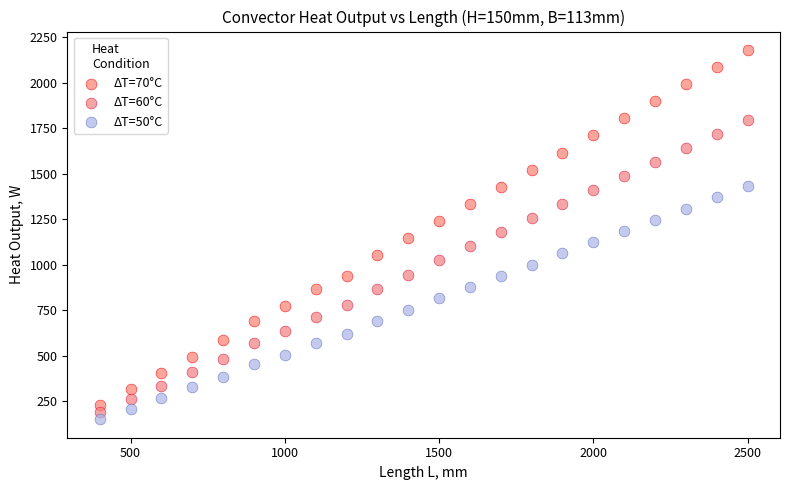

Which series has the widest spread of Y values?

ΔT=70°С